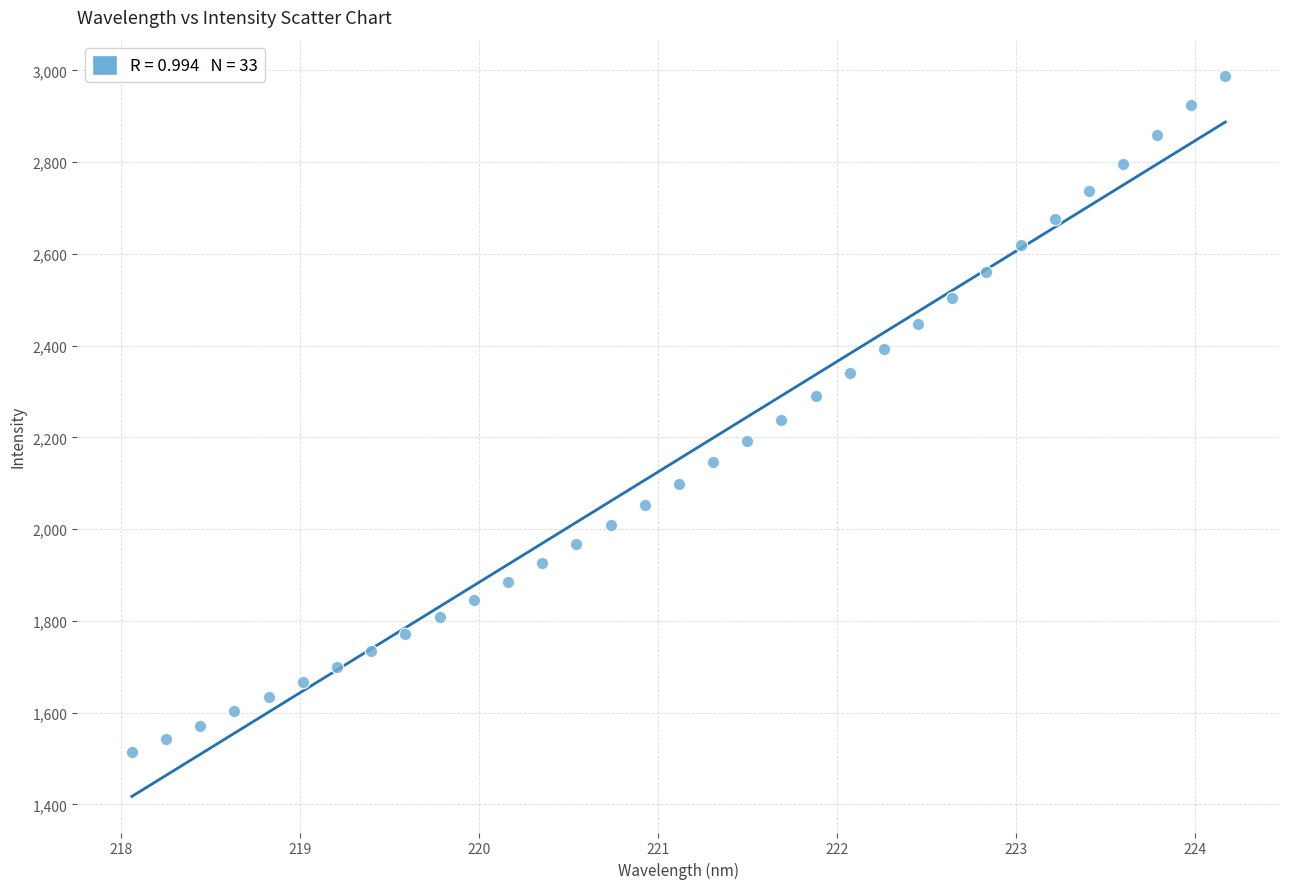

What is the range of X values (max minus min)?

6.1